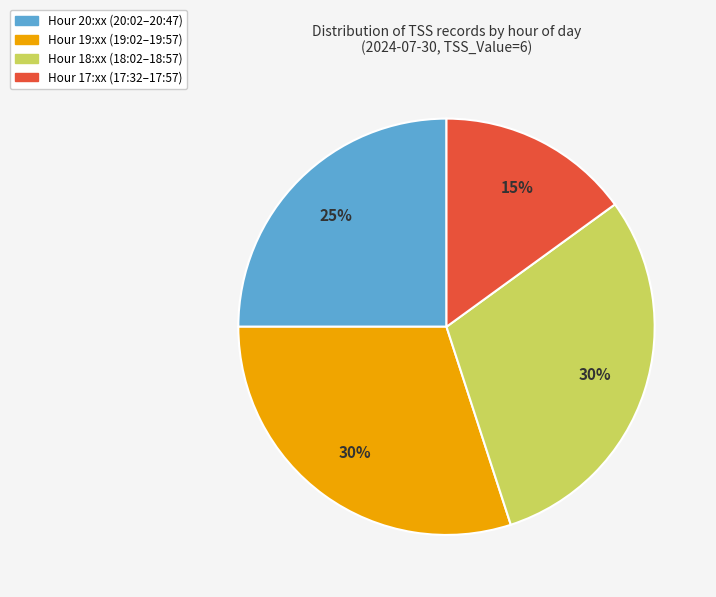

Does any single category account for the majority?

No